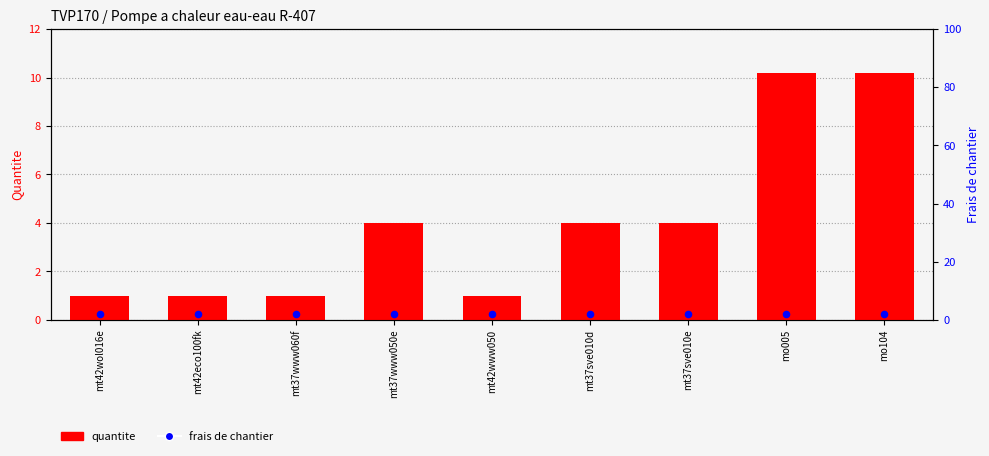

At how many categories does at least one series exceed 5?

2